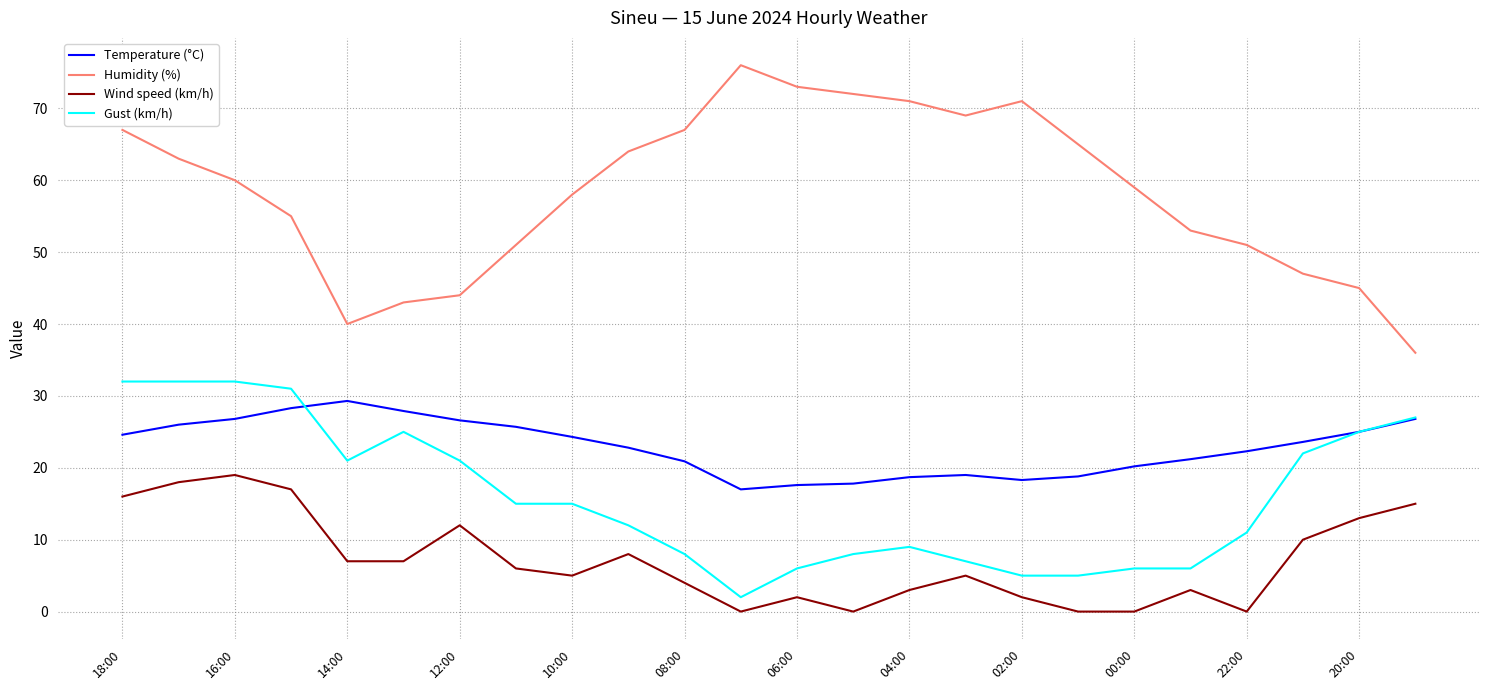

True or false: Gust (km/h) has more than 0 points higher than both neighbors.

True